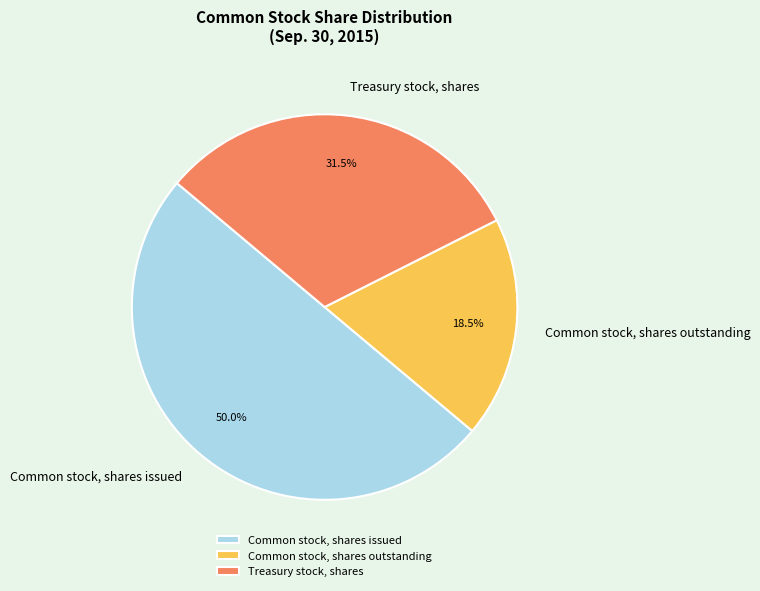

Rank the categories by value from lowest to highest.

Common stock, shares outstanding, Treasury stock, shares, Common stock, shares issued